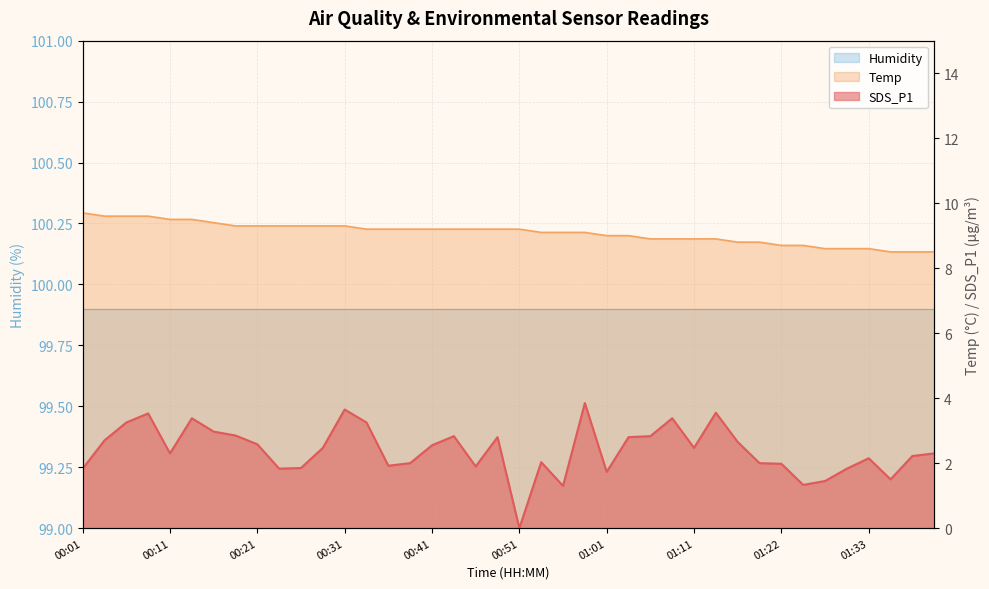

What is the difference between the Temp values at 00:24 and 00:04?

0.3